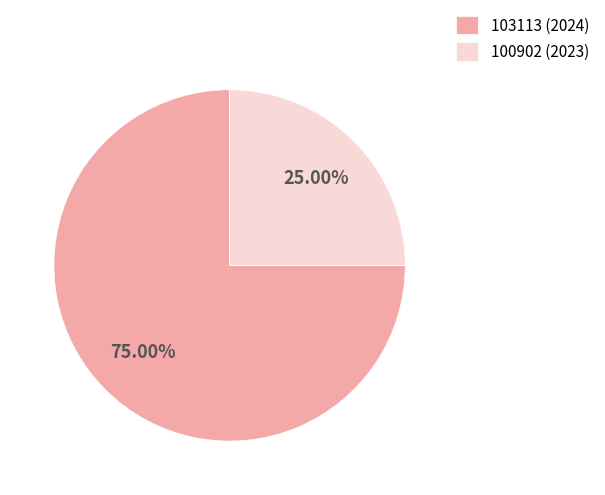

Which slice represents more than half of the pie?

103113